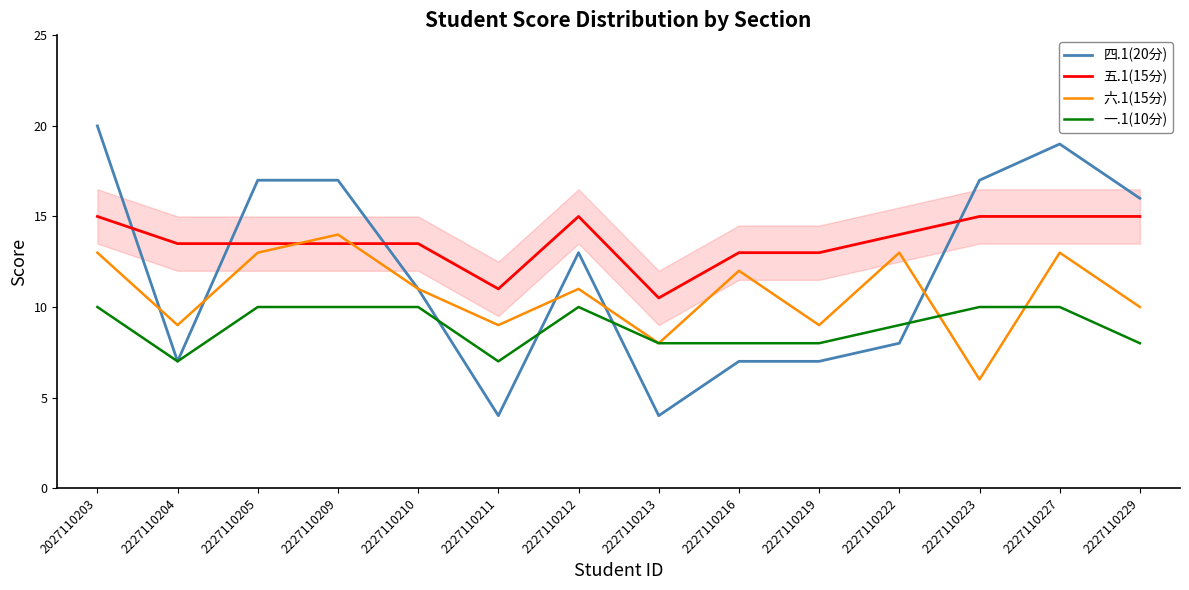

Which series changed the most between 2027110203 and 2227110213?

四.1(20分)